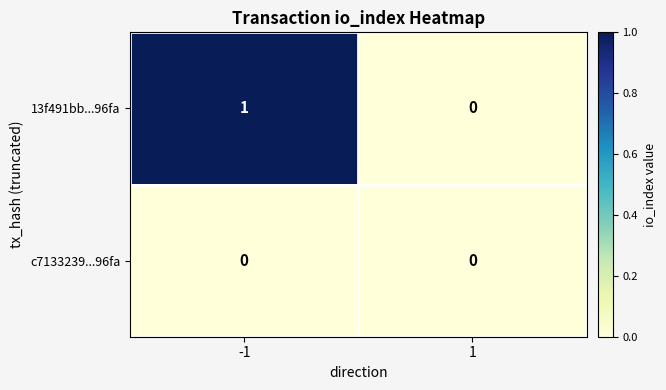

List the series in order of their peak value, lowest first.

c7133239...96fa, 13f491bb...96fa